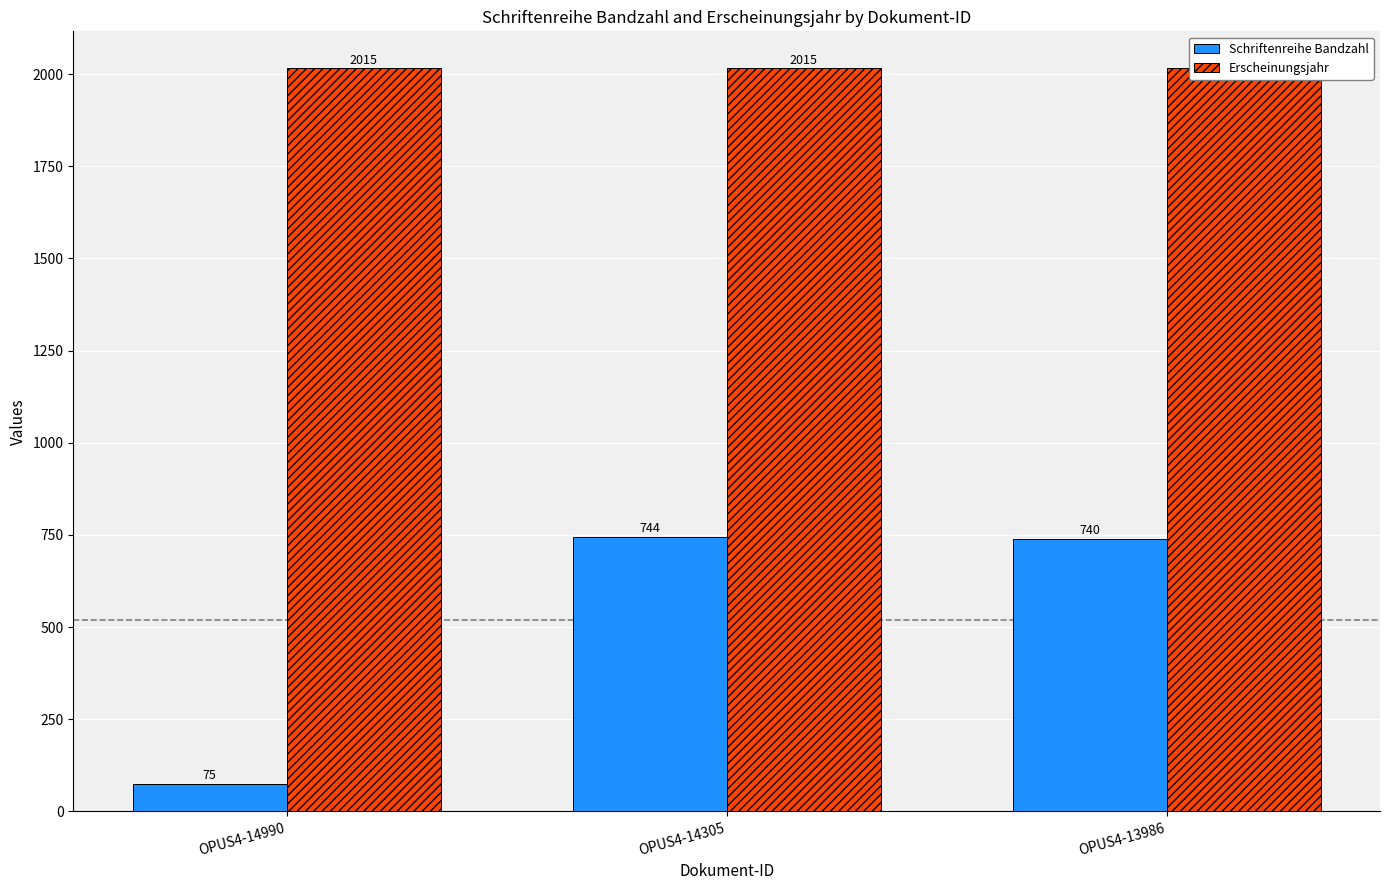

True or false: Schriftenreihe Bandzahl has a value of 744 at OPUS4-14305.

True